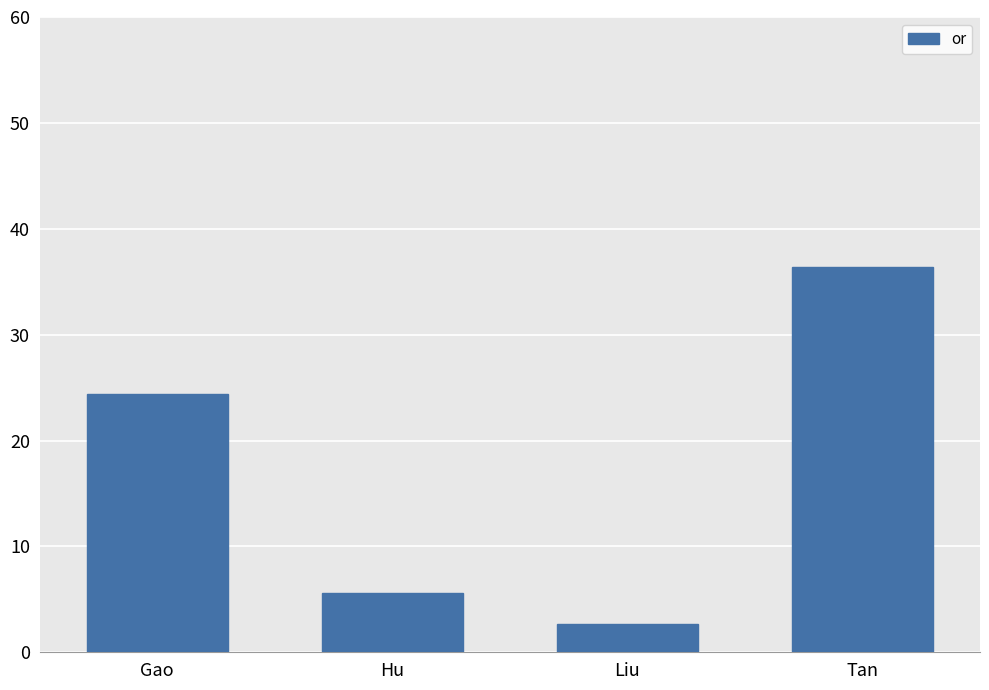

What is the value of the 1st bar from the left?

24.4